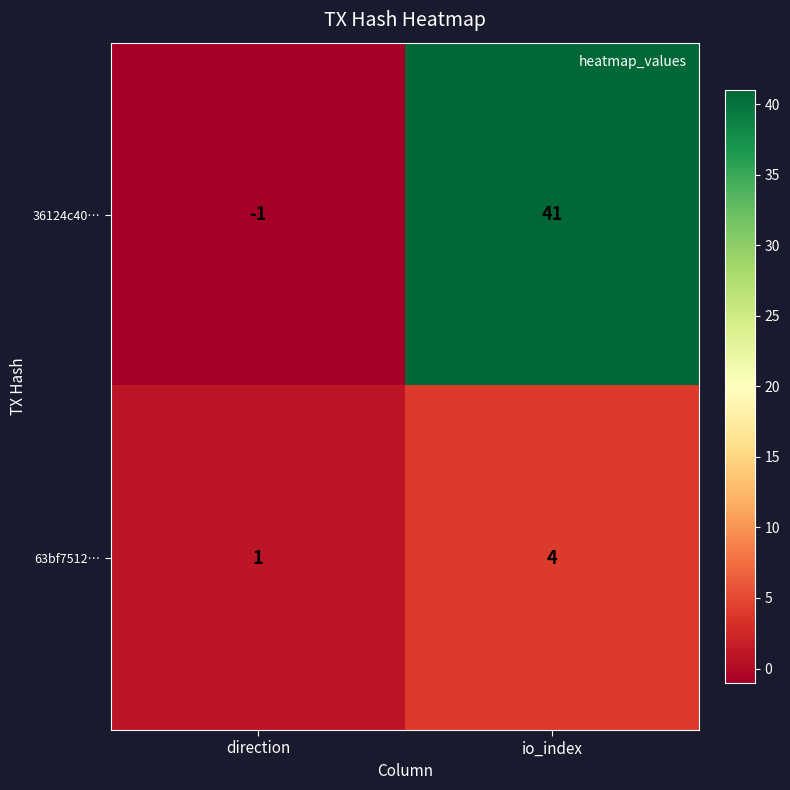

At direction, list the series in order from smallest to largest.

36124c40…, 63bf7512…